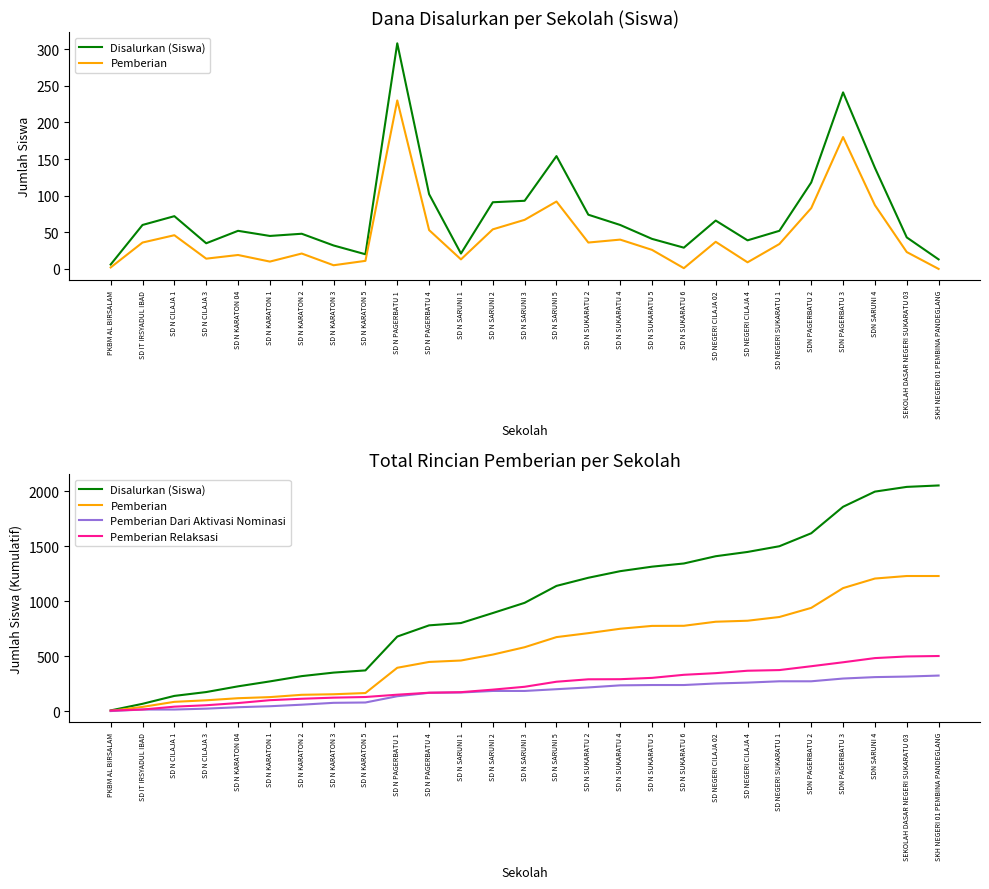

What is the label of the 13th point from the right?

SD N SARUNI 5